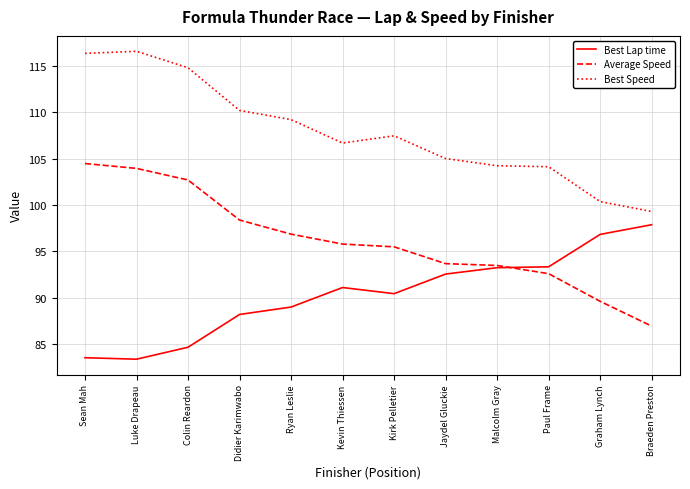

List the series in order of their peak value, lowest first.

Best Lap time, Average Speed, Best Speed